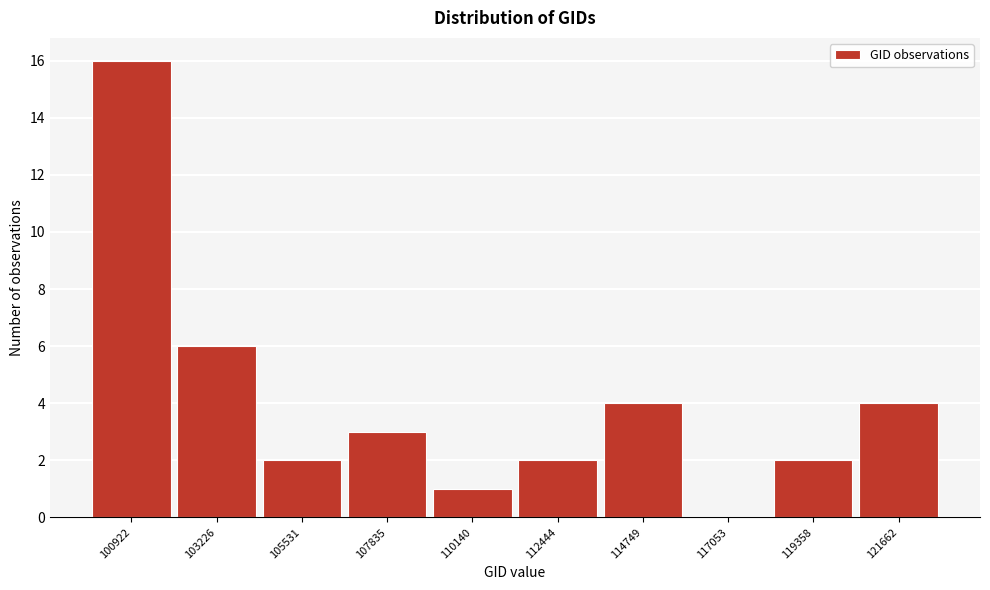

Reading left to right, what are all the values shown in this chart?

100922=16	103226=6	105531=2	107835=3	110140=1	112444=2	114749=4	117053=0	119358=2	121662=4